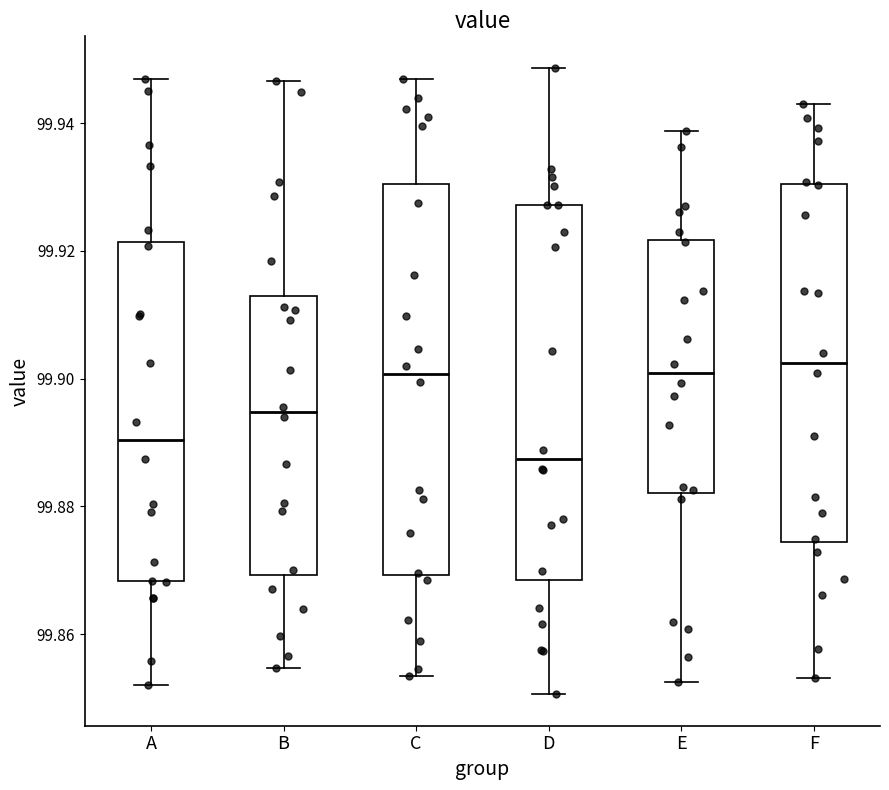

Reading left to right, transcribe this box plot: for each box, give where its median line is, the range the box spans, and where its two whiskers end, as read against the y-axis. The values are not printed on the chart, so give them approximately, as read against the axis.

A: median 99.890, box 99.868 to 99.922, whiskers 99.852 to 99.946
B: median 99.894, box 99.870 to 99.912, whiskers 99.854 to 99.946
C: median 99.900, box 99.870 to 99.930, whiskers 99.854 to 99.946
D: median 99.888, box 99.868 to 99.928, whiskers 99.850 to 99.948
E: median 99.900, box 99.882 to 99.922, whiskers 99.852 to 99.938
F: median 99.902, box 99.874 to 99.930, whiskers 99.854 to 99.942